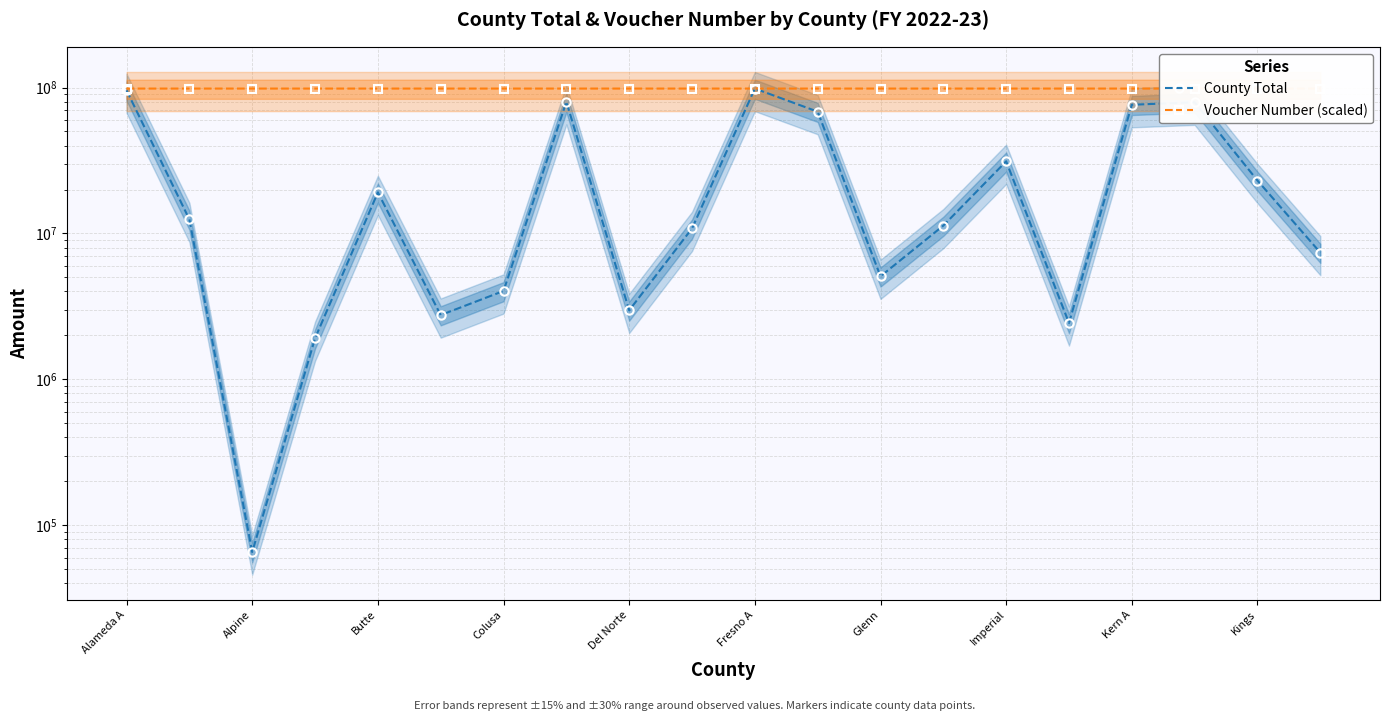

How many lines are shown in the chart?

2